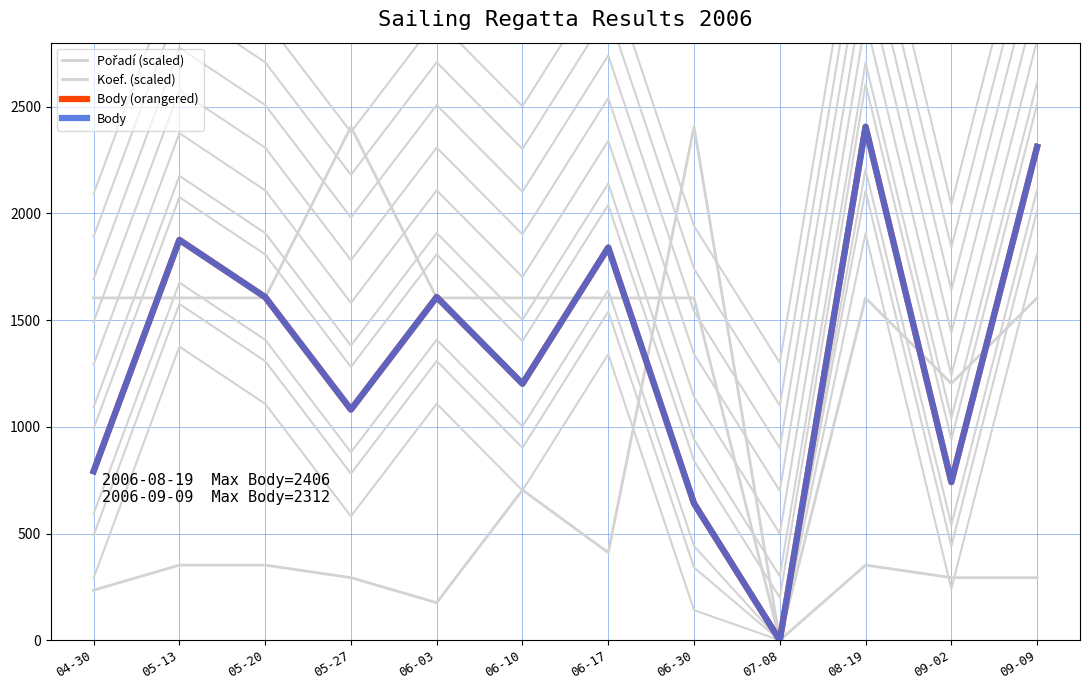

At how many categories does at least one series exceed 2291?

4